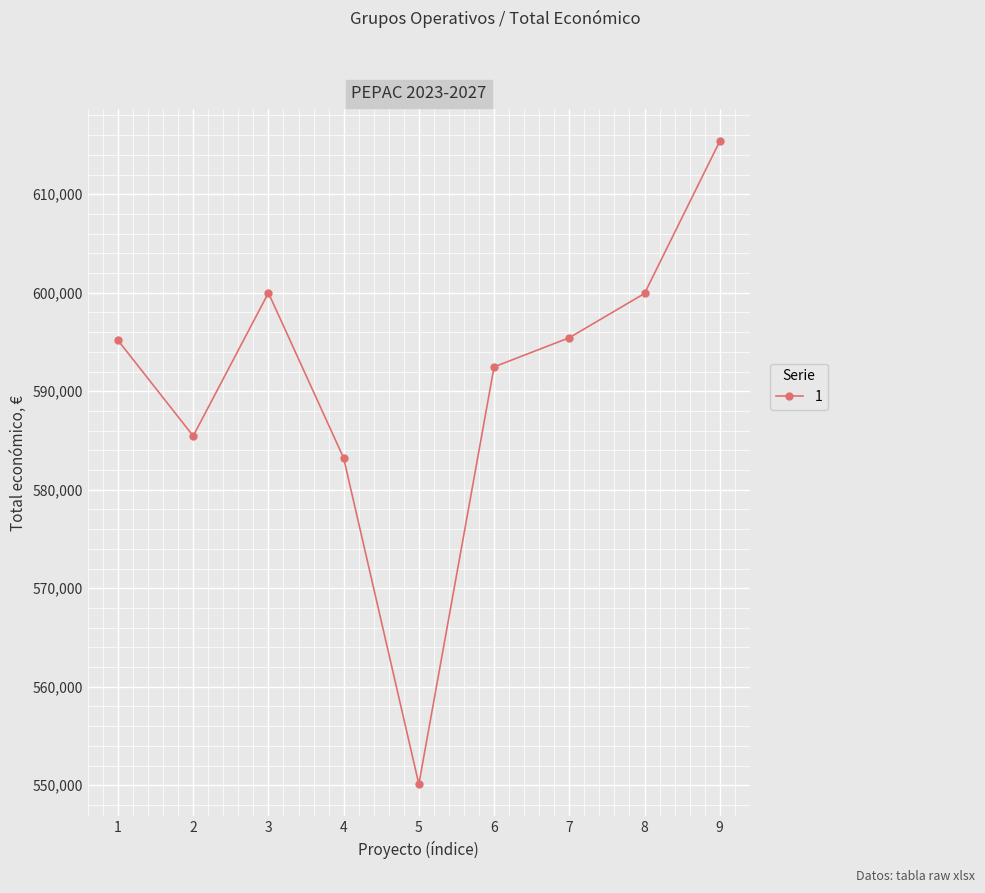

How many interior local peaks (higher than both neighbors) does the data have?

1